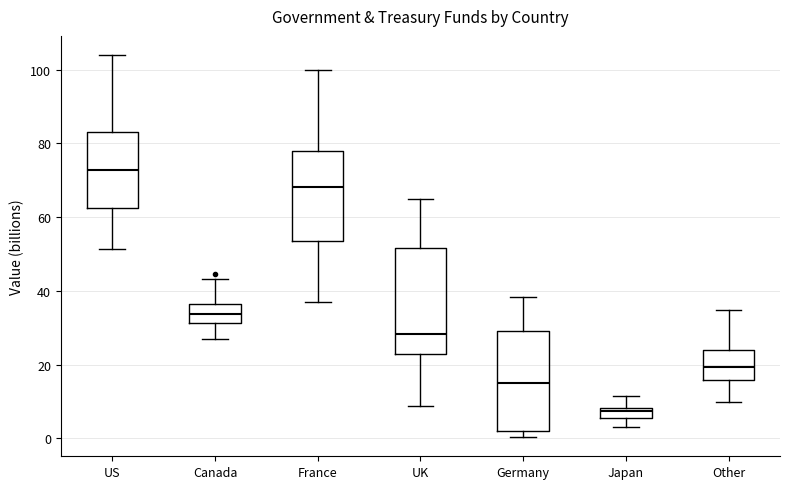

Where does the lower whisker of the box for US end on the y-axis? The values are not printed on the chart, so give them approximately, as read against the axis.

52